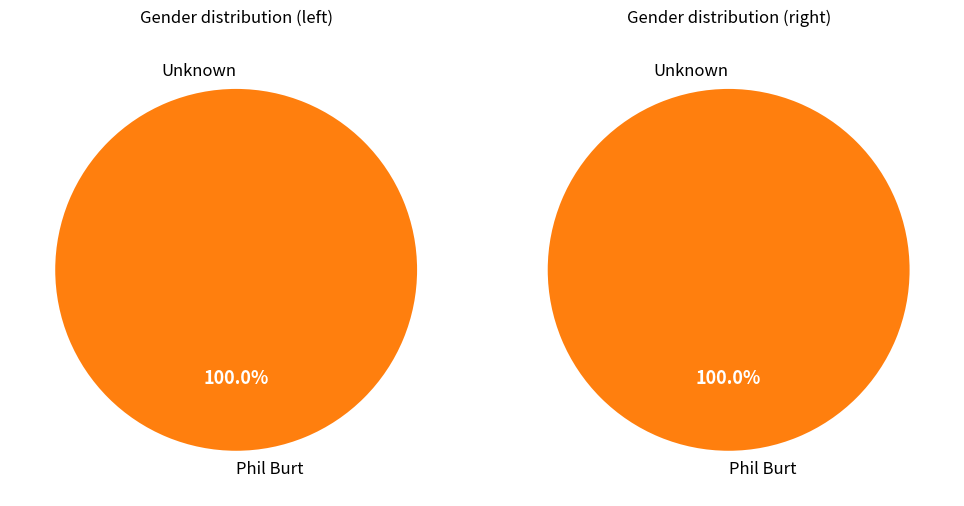

How many segments does this pie chart have?

2